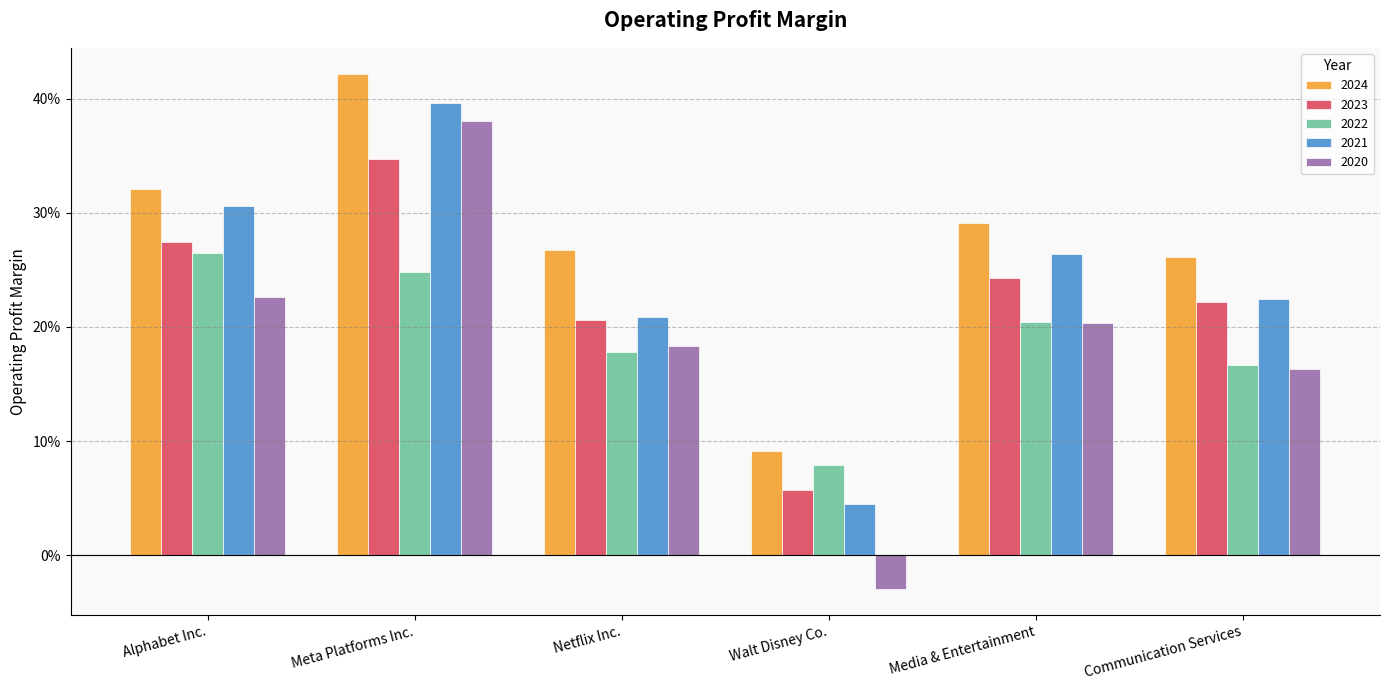

Reading left to right, list all the values displayed in this chart.

2024: Alphabet Inc.=0.3	Meta Platforms Inc.=0.4	Netflix Inc.=0.3	Walt Disney Co.=0.1	Media & Entertainment=0.3	Communication Services=0.3
2023: Alphabet Inc.=0.3	Meta Platforms Inc.=0.3	Netflix Inc.=0.2	Walt Disney Co.=0.1	Media & Entertainment=0.2	Communication Services=0.2
2022: Alphabet Inc.=0.3	Meta Platforms Inc.=0.2	Netflix Inc.=0.2	Walt Disney Co.=0.1	Media & Entertainment=0.2	Communication Services=0.2
2021: Alphabet Inc.=0.3	Meta Platforms Inc.=0.4	Netflix Inc.=0.2	Walt Disney Co.=0.0	Media & Entertainment=0.3	Communication Services=0.2
2020: Alphabet Inc.=0.2	Meta Platforms Inc.=0.4	Netflix Inc.=0.2	Walt Disney Co.=-0.0	Media & Entertainment=0.2	Communication Services=0.2